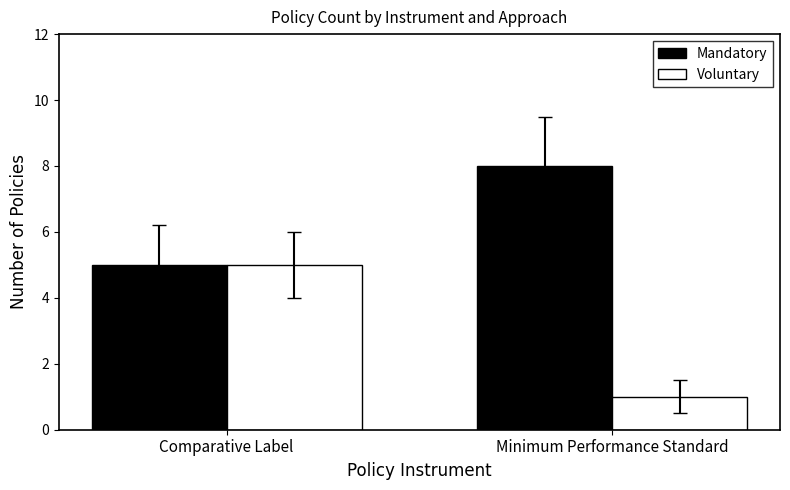

Which series changed the most between Comparative Label and Minimum Performance Standard?

Voluntary